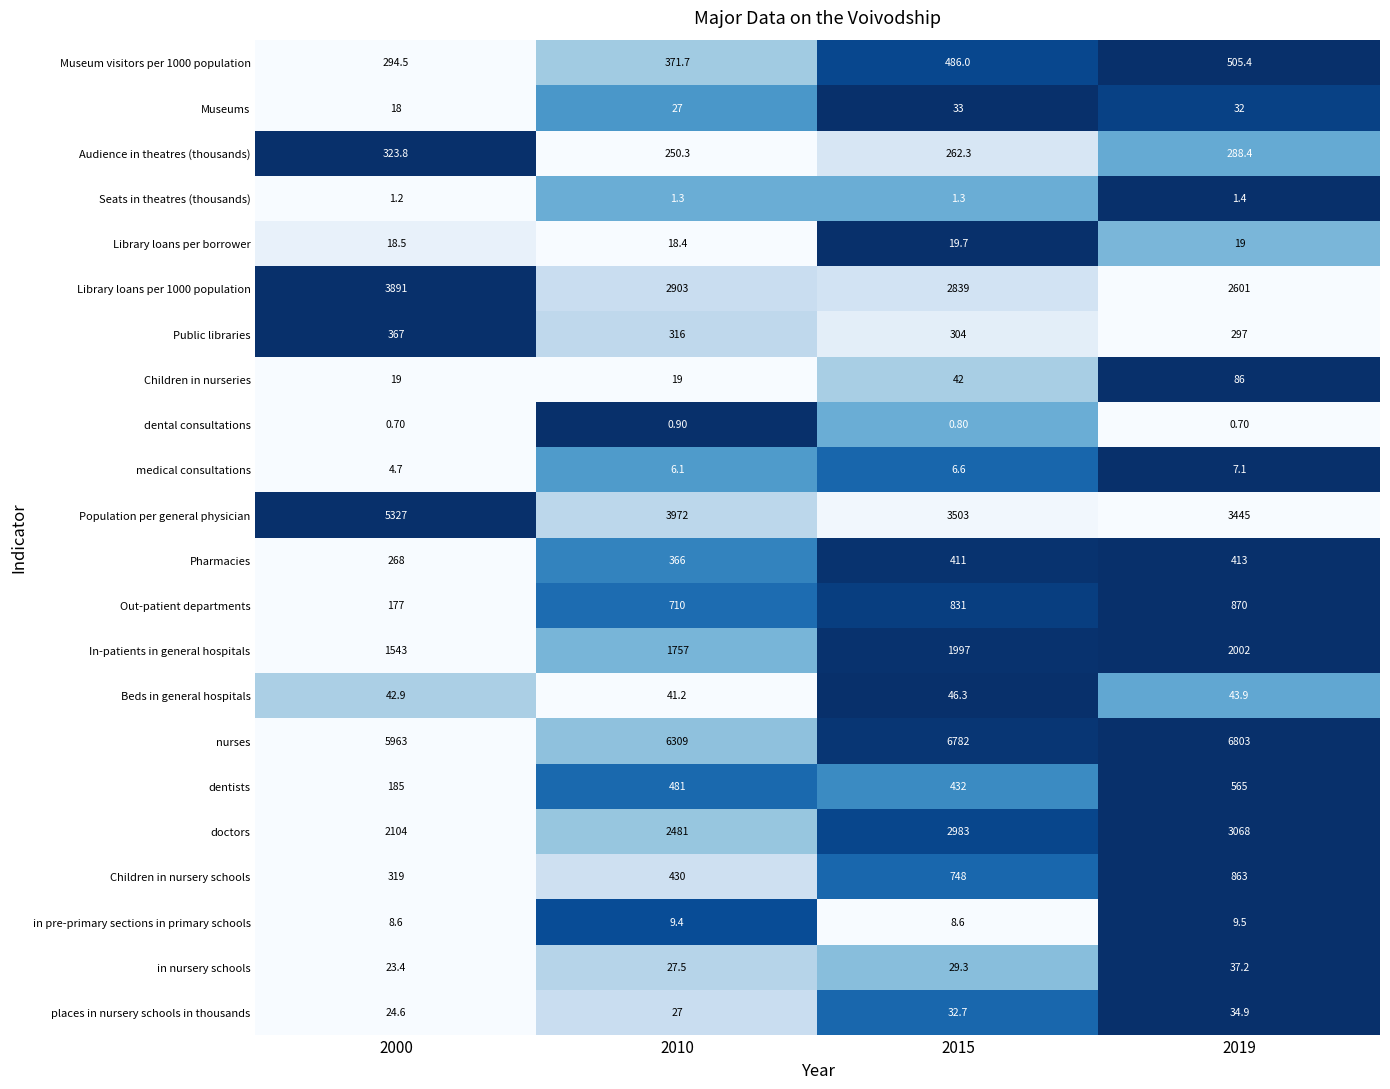

What is the total value across all series at 2000?

20923.9